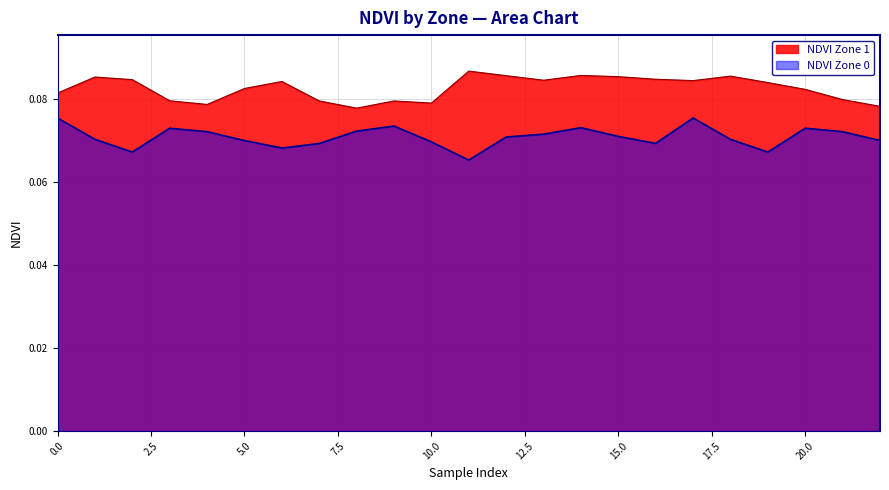

At 15.0, list the series in order from largest to smallest.

NDVI Zone 1, NDVI Zone 0